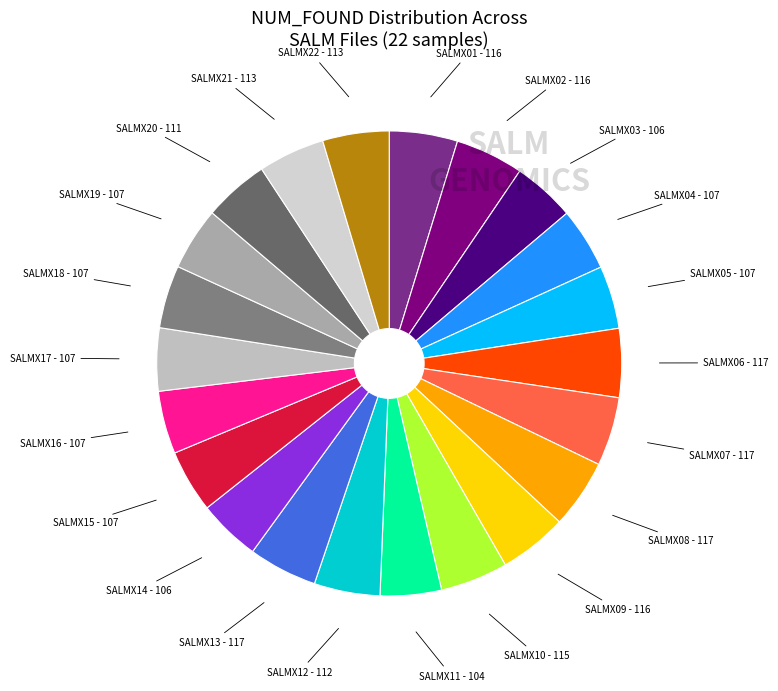

Count the number of slices in the pie.

22